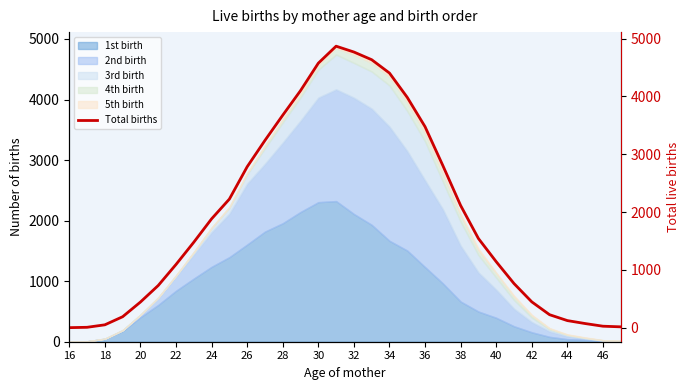

How many lines are shown in the chart?

1